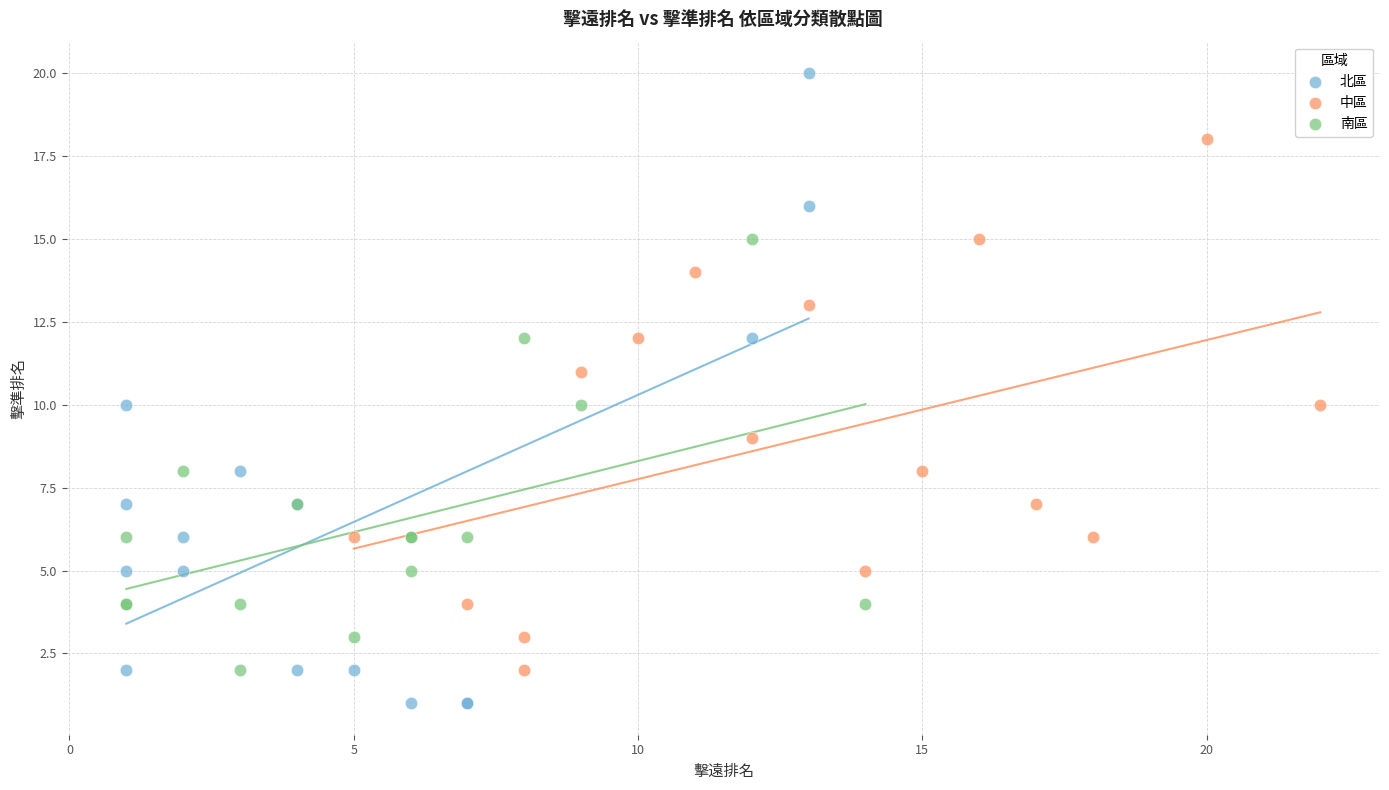

Which series has the widest spread of Y values?

北區